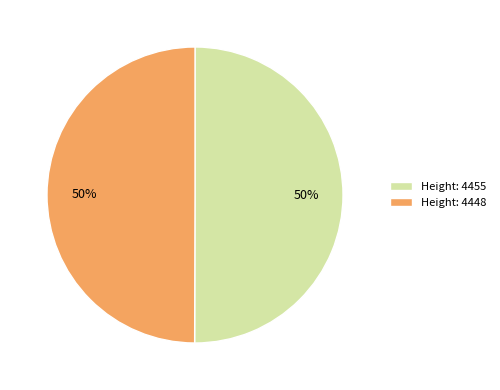

Approximately how many times larger is the value at Height: 4448 compared to Height: 4455?

1.0